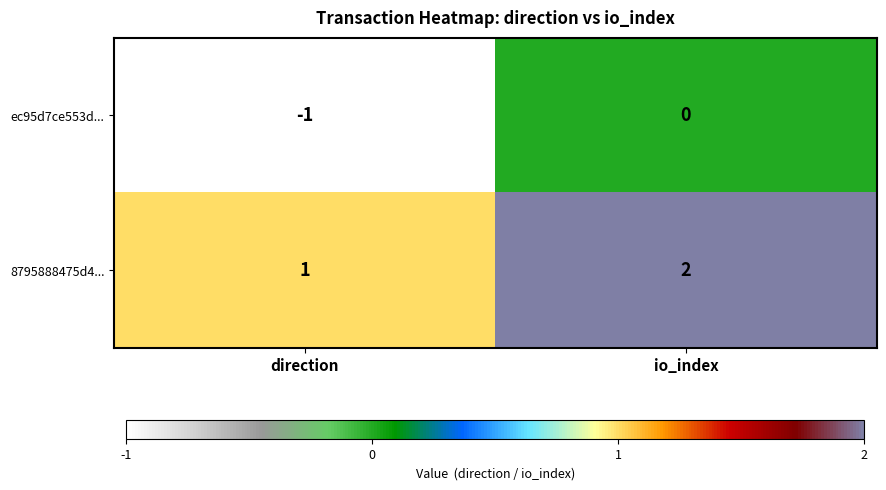

The ec95d7ce553d... series shows 0 at io_index. True or false?

True